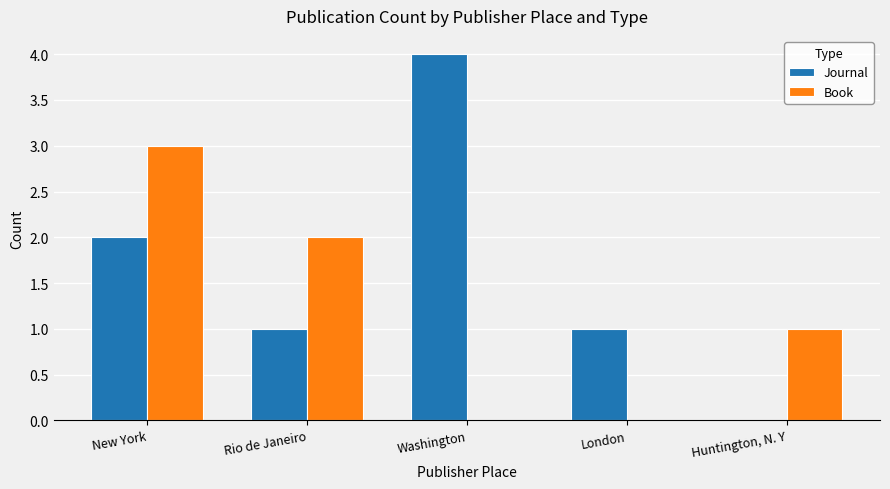

Which series changed the most between Rio de Janeiro and Washington?

Journal